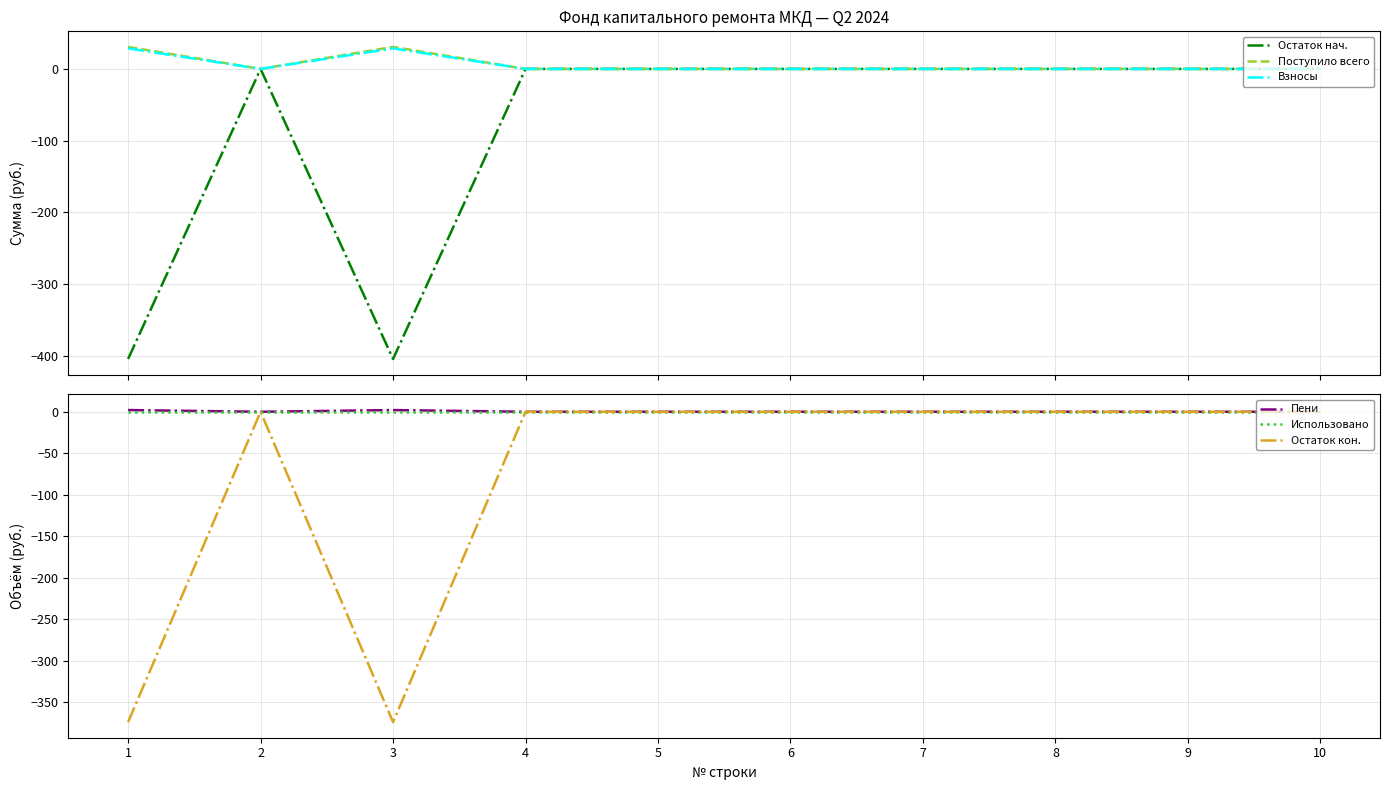

Which series has the largest range (max minus min)?

Остаток нач.